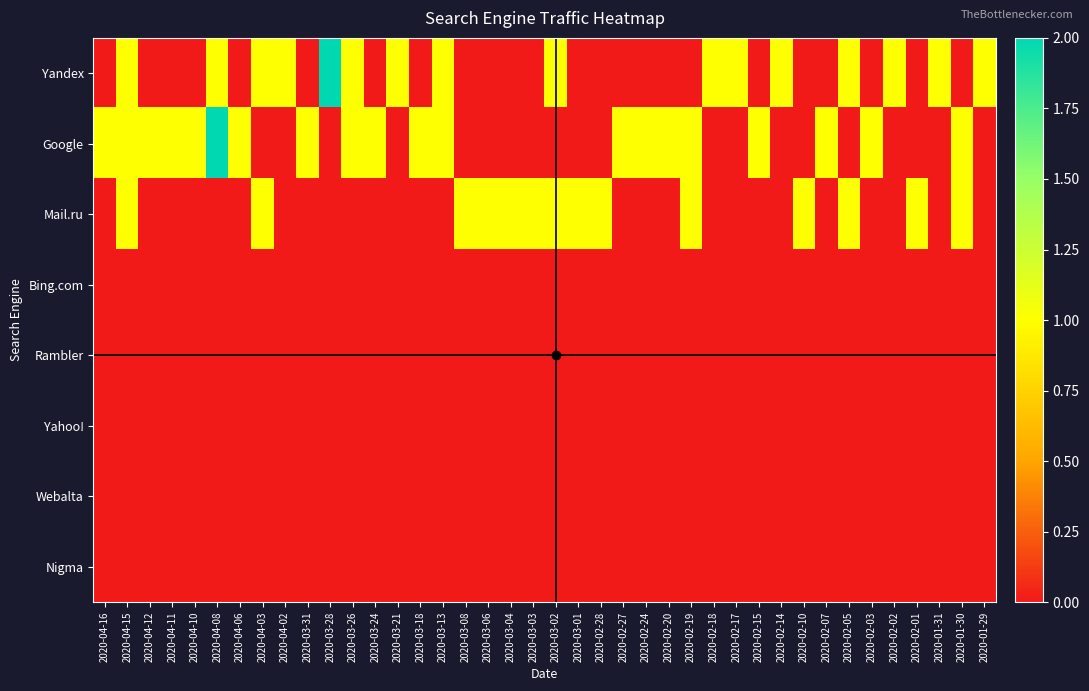

How many categories are shown in the chart?

40